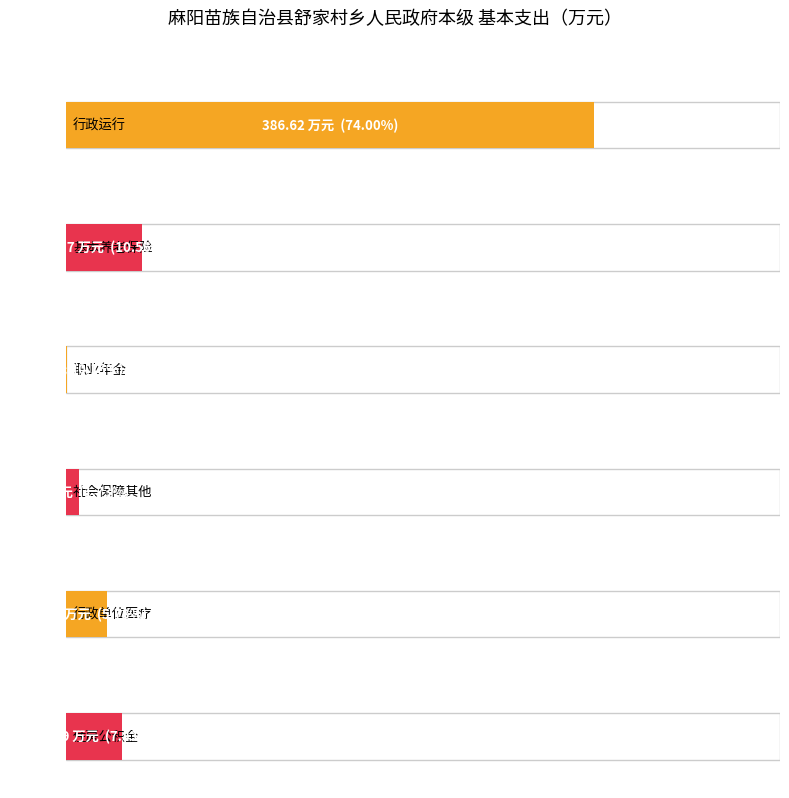

What position from the right is 行政运行?

6